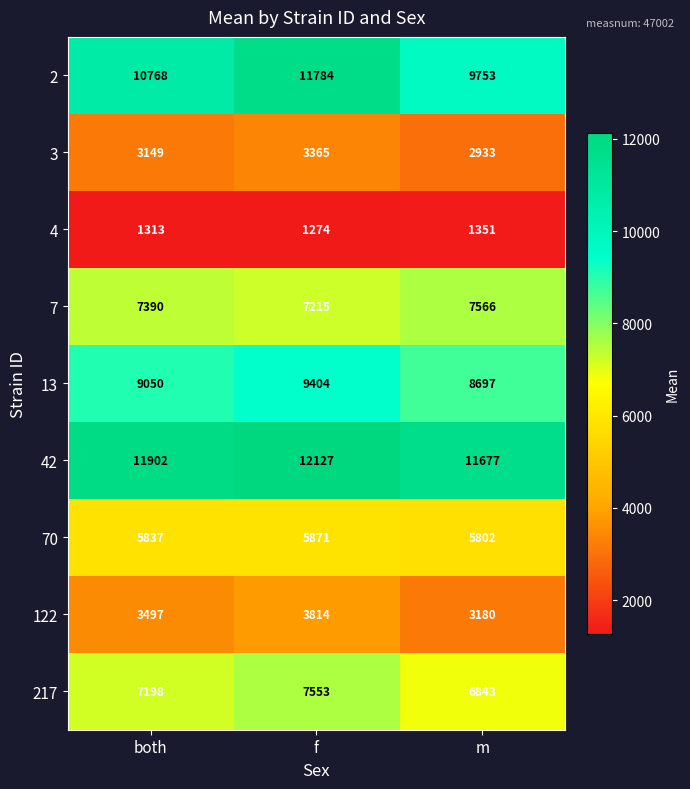

What is the total value across all series at f?

62407